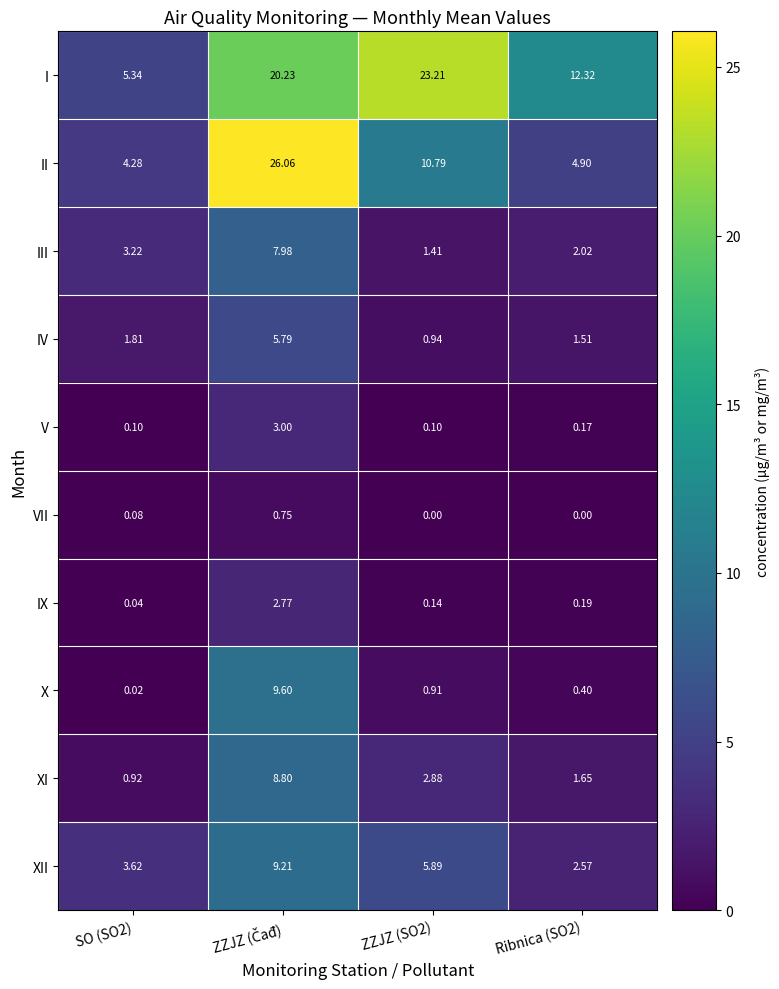

Which series changed the most between SO (SO2) and Ribnica (SO2)?

I